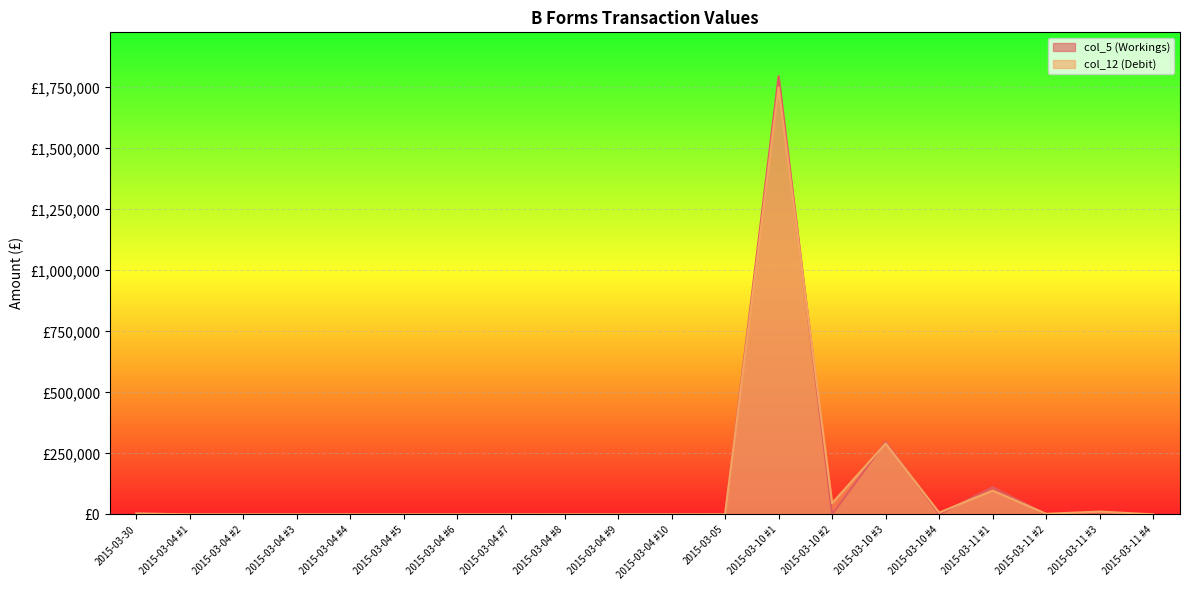

Where do col_5 (Workings) and col_12 (Debit) first cross each other?

2015-03-10 #1 and 2015-03-10 #2